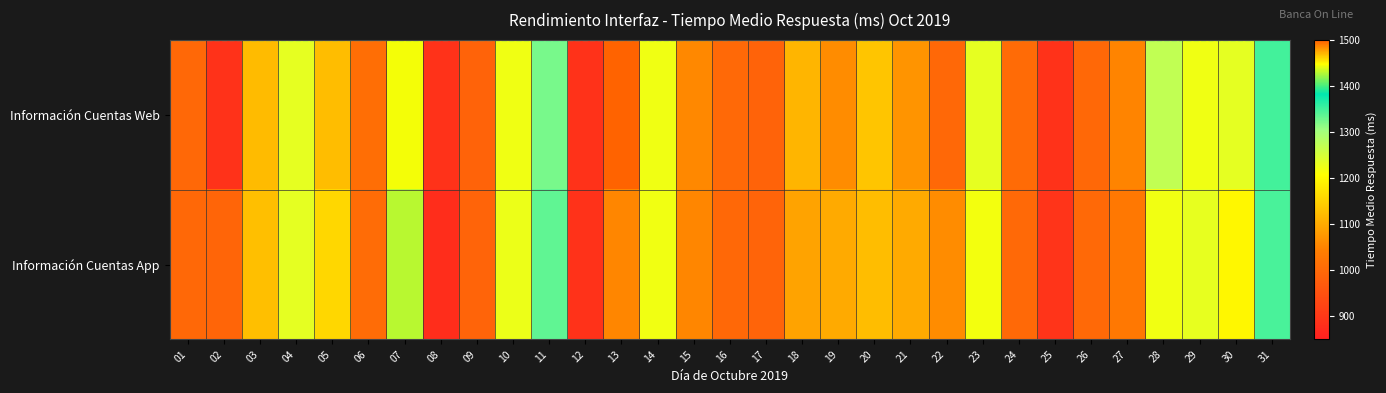

Between 12 and 20, which series saw the biggest shift?

Información Cuentas Web